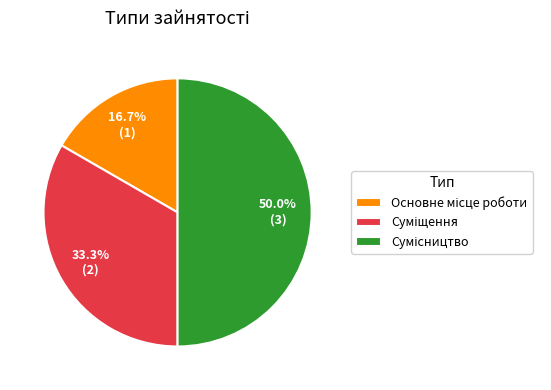

Count the number of slices in the pie.

3